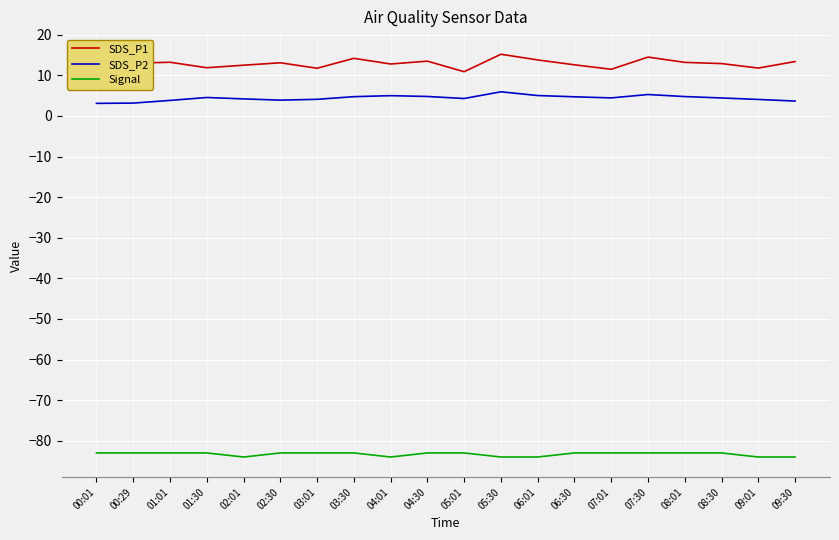

Which series has the largest range (max minus min)?

SDS_P1